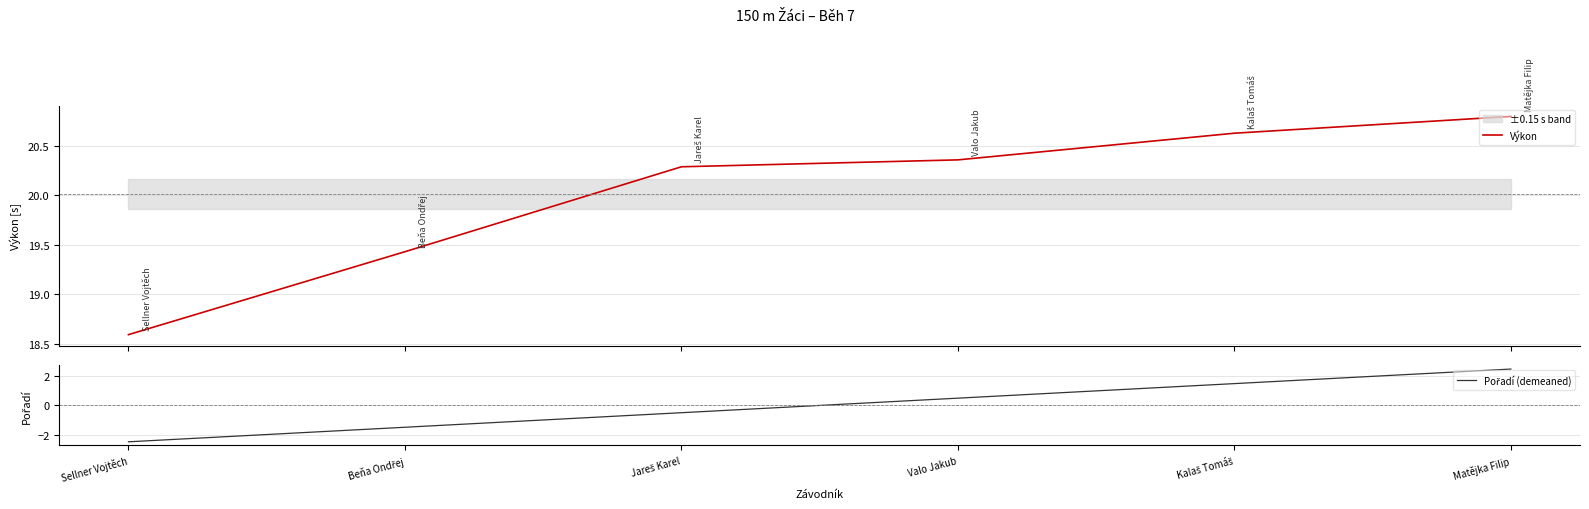

Reading left to right, list all the values displayed in this chart.

Výkon: 18.6	19.4	20.3	20.4	20.6	20.8
Pořadí (demeaned): -2.5	-1.5	-0.5	0.5	1.5	2.5